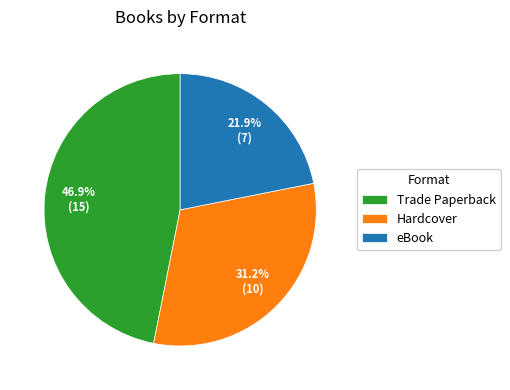

Approximately how many times larger is the value at Hardcover compared to eBook?

1.4